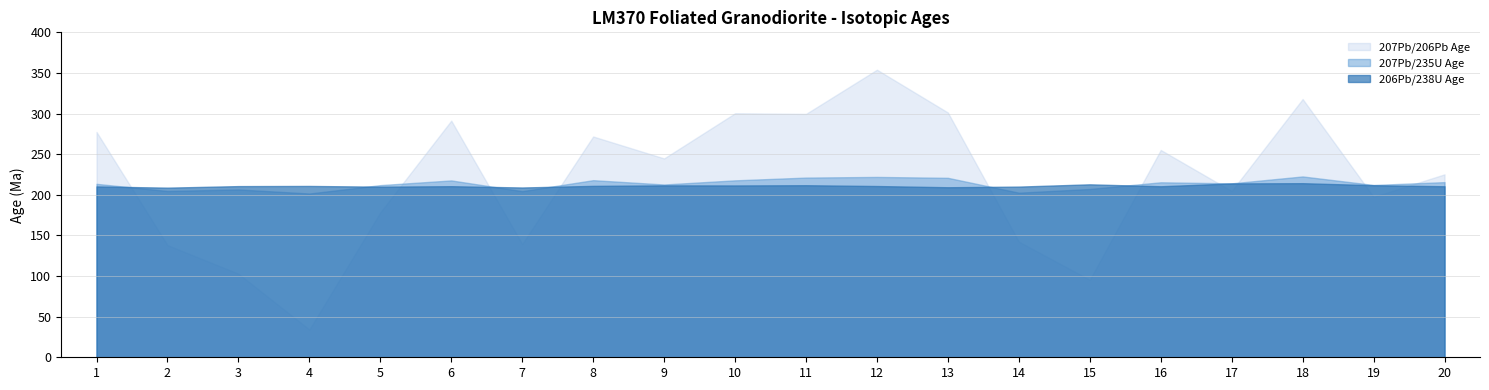

What is the difference between the maximum and minimum values in the 206Pb/238U Age series?

5.5